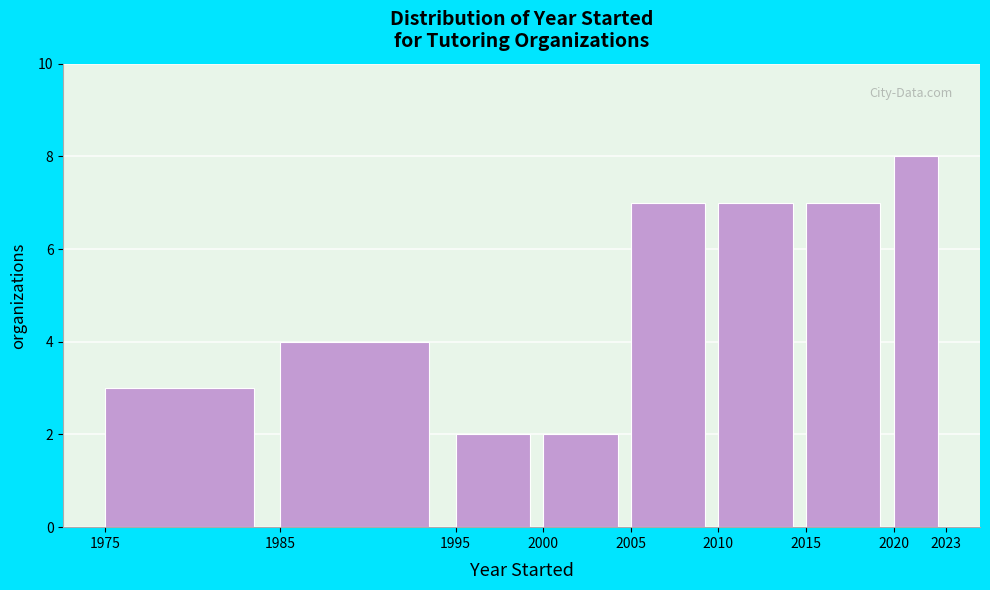

What is the height of the bar covering 2020 to 2023 on the x-axis? The values are not printed on the chart, so give them approximately, as read against the axis.

8